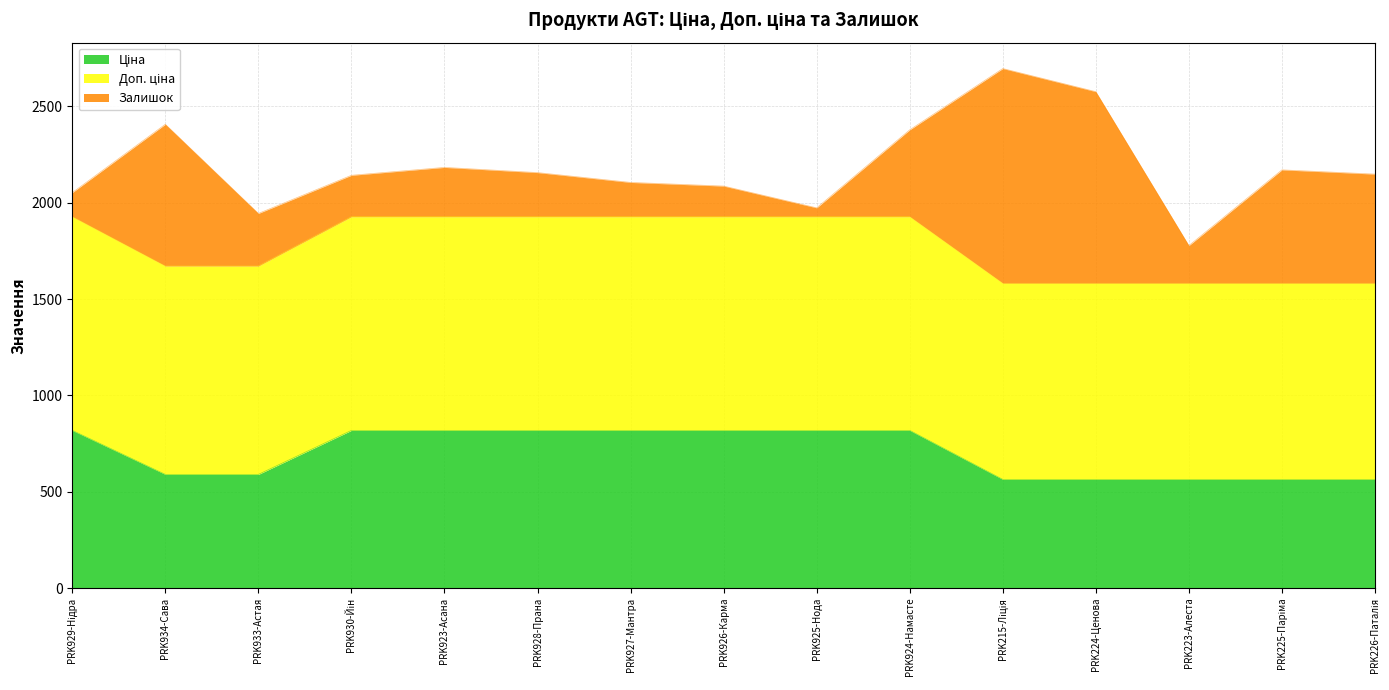

At which label does Залишок first exceed 256?

PRK934-Сава